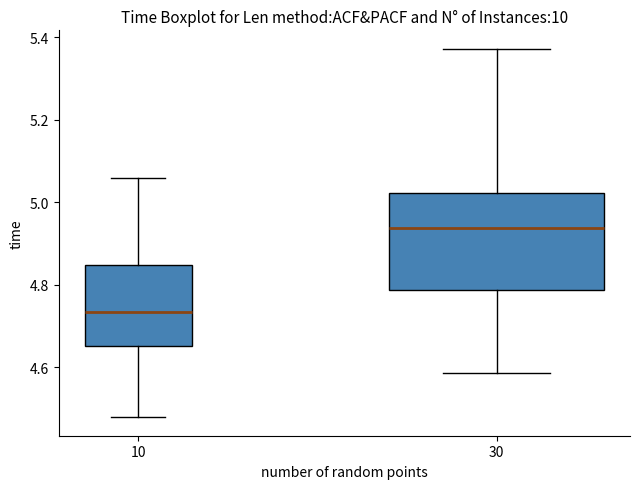

Comparing the boxes themselves (not the whiskers), which one is the tallest?

30